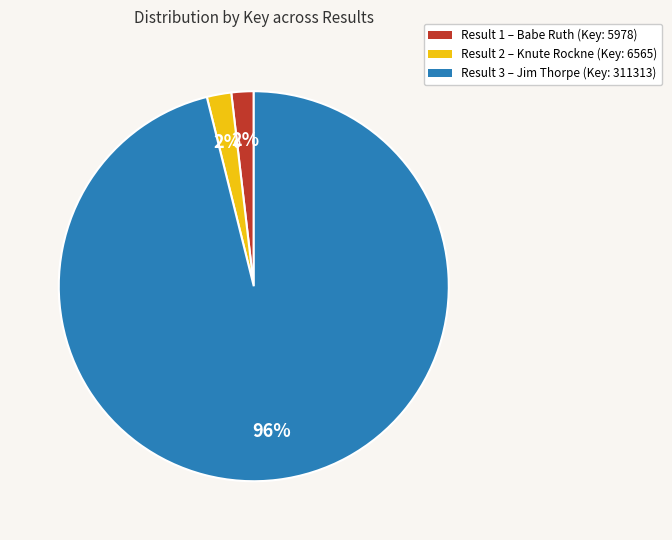

Is there any slice that represents more than half of the pie?

Yes